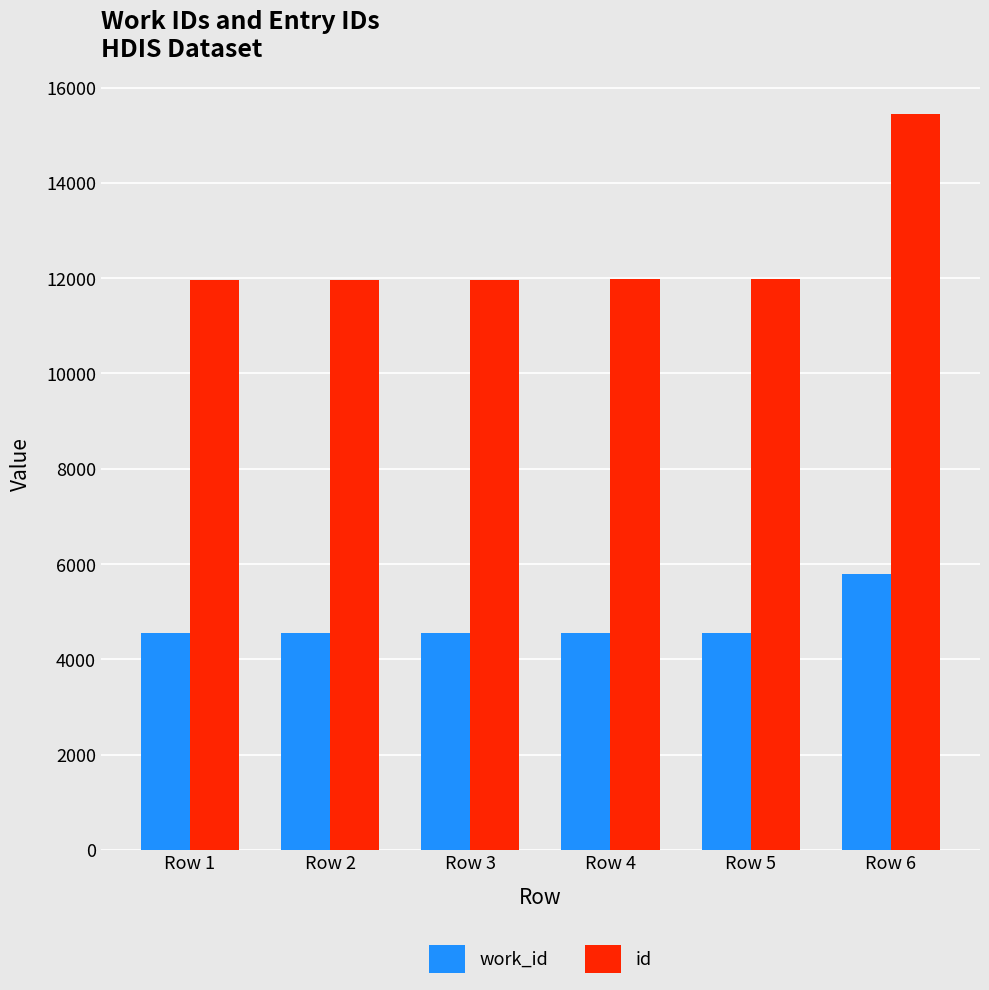

Which series has the widest spread of values?

id